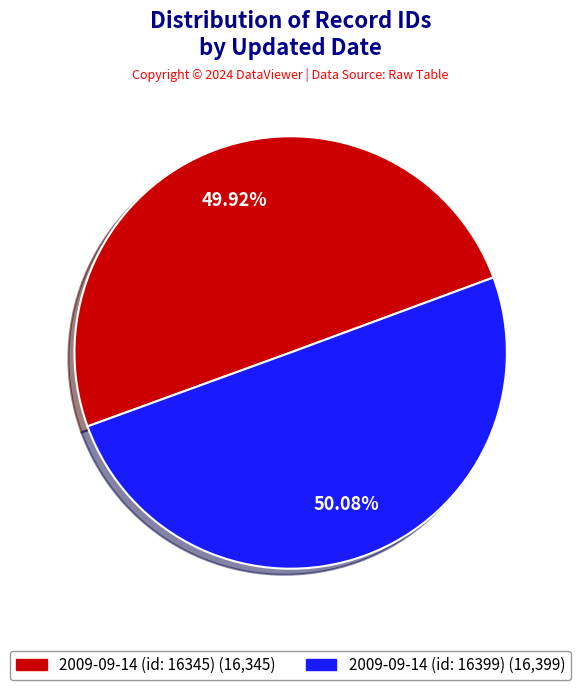

Count the number of slices in the pie.

2